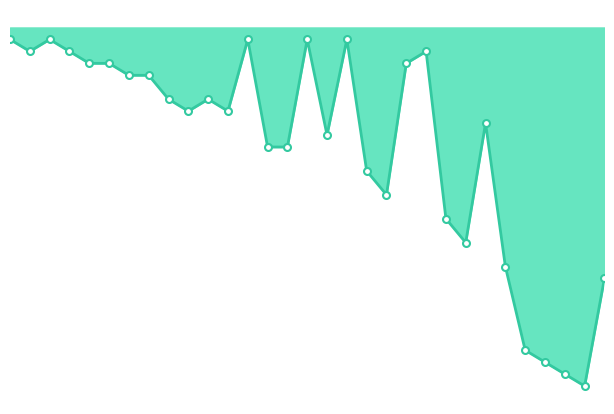

Is this an area chart (filled region under the line)?

Yes